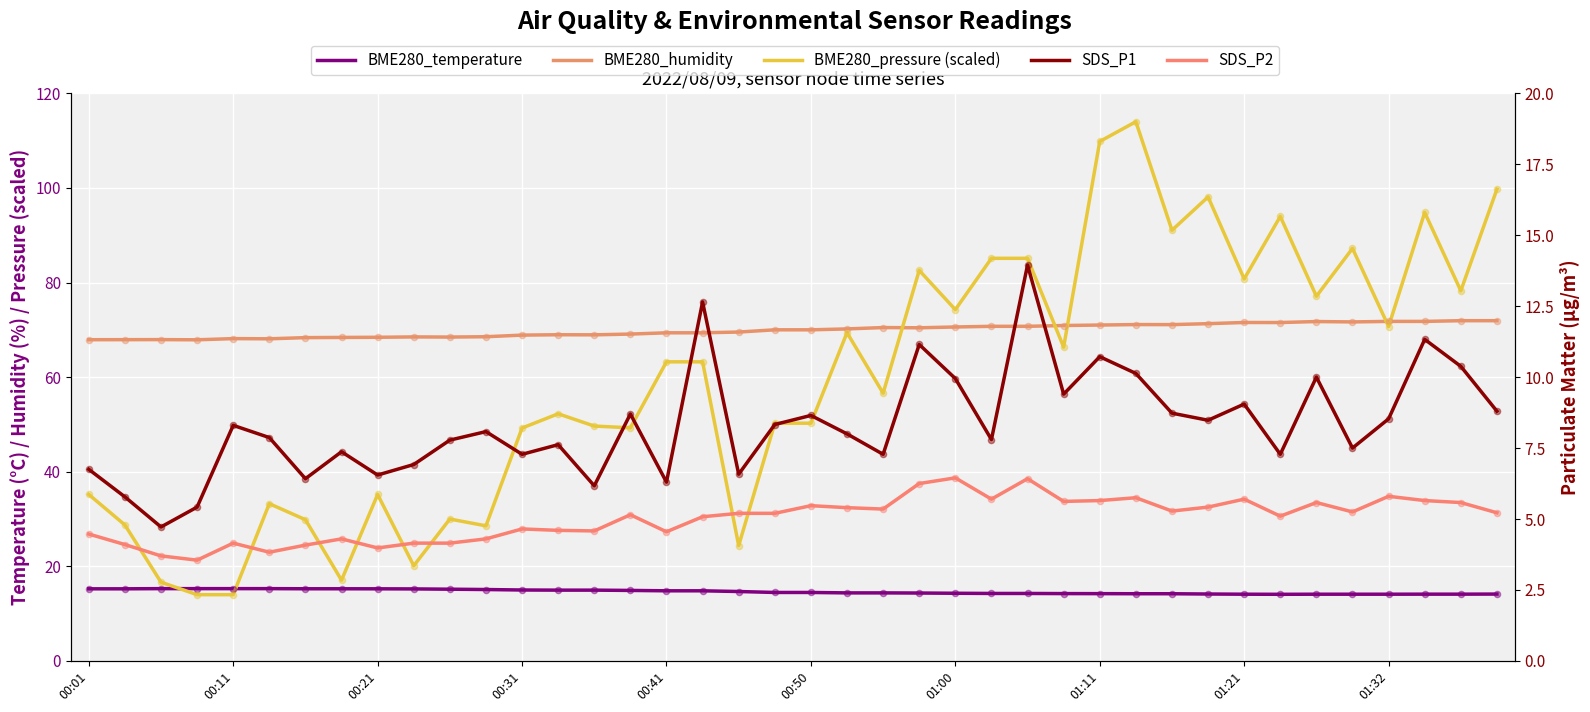

Is the value of SDS_P2 at 24 greater than the value of SDS_P1 at 15?

No